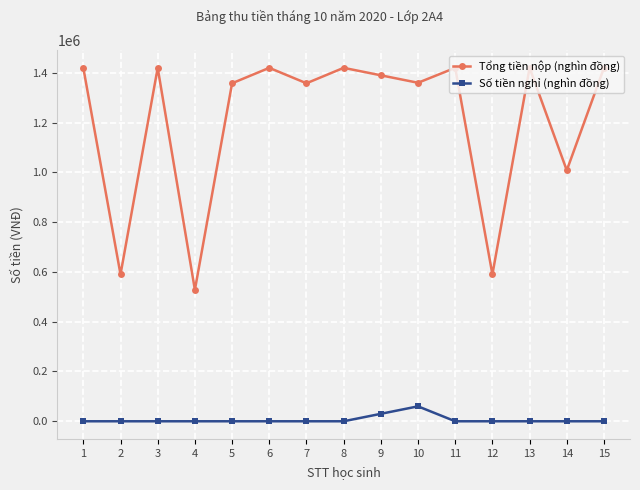

True or false: Số tiền nghỉ (nghìn đồng) and Tổng tiền nộp (nghìn đồng) intersect in this chart.

False